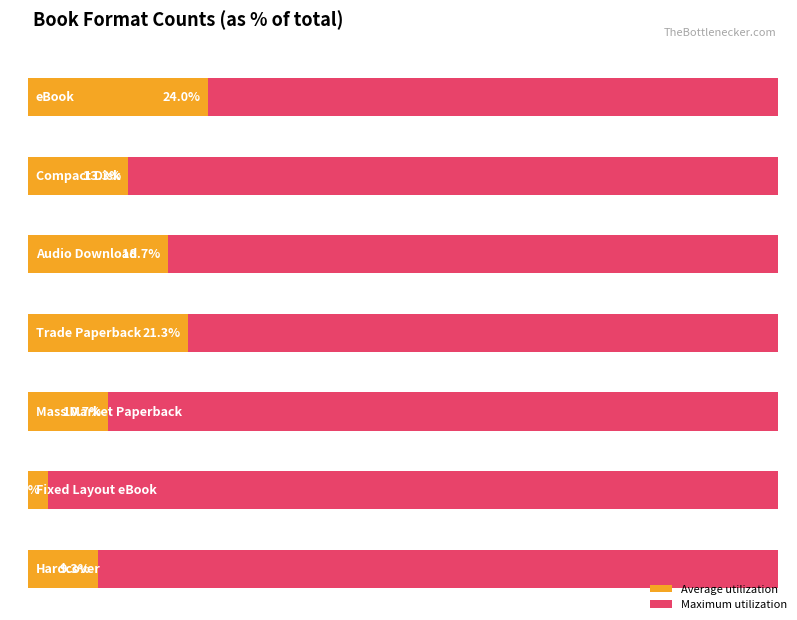

The chart shows a value of 1 at Fixed Layout eBook. True or false?

False